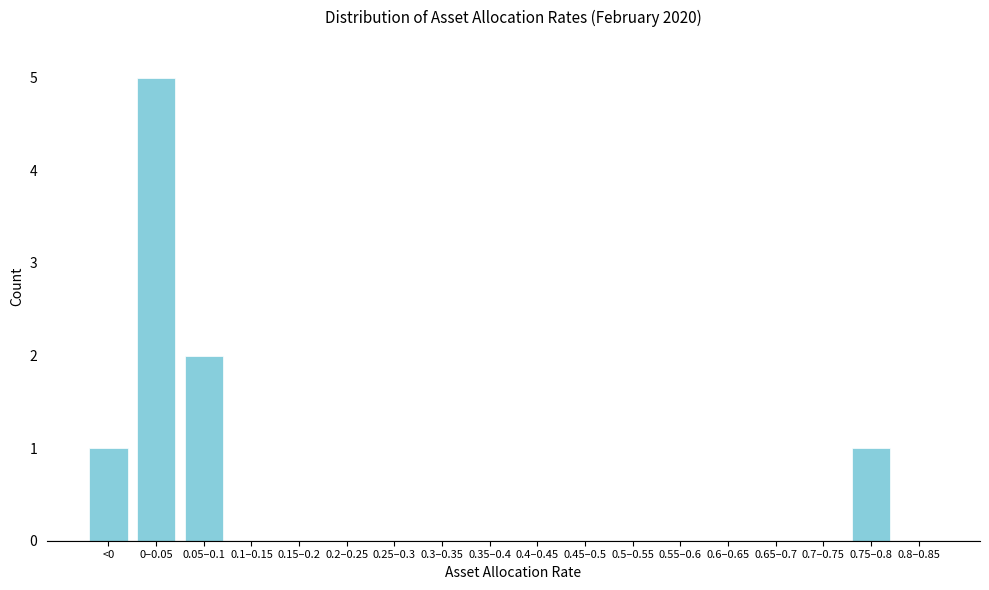

Reading right to left, extract all data points from this chart.

0.8–0.85=0	0.75–0.8=1	0.7–0.75=0	0.65–0.7=0	0.6–0.65=0	0.55–0.6=0	0.5–0.55=0	0.45–0.5=0	0.4–0.45=0	0.35–0.4=0	0.3–0.35=0	0.25–0.3=0	0.2–0.25=0	0.15–0.2=0	0.1–0.15=0	0.05–0.1=2	0–0.05=5	<0=1